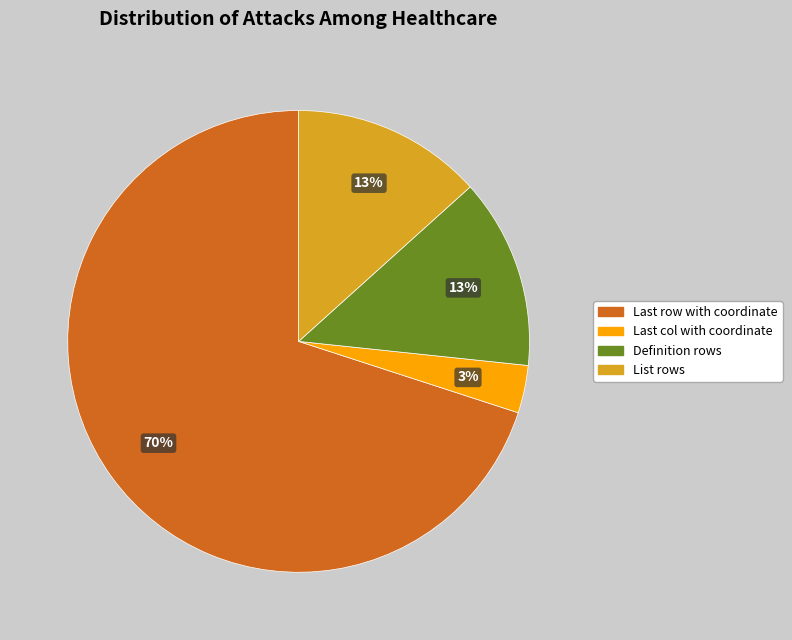

Is the sum of Definition rows and List rows greater than half?

No